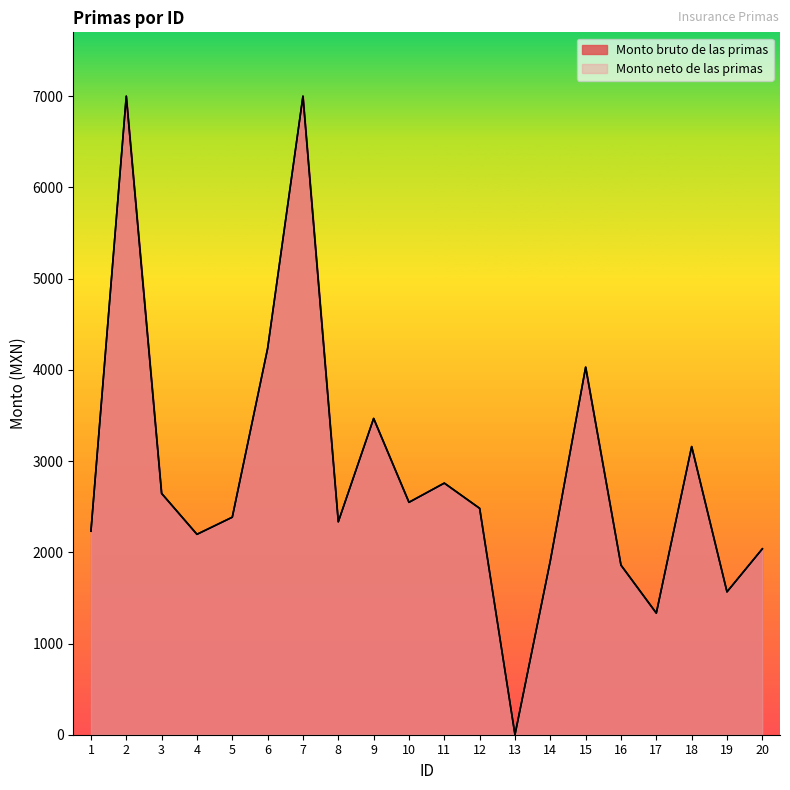

In Monto bruto de las primas, how many points are higher than both neighbors (excluding endpoints)?

6